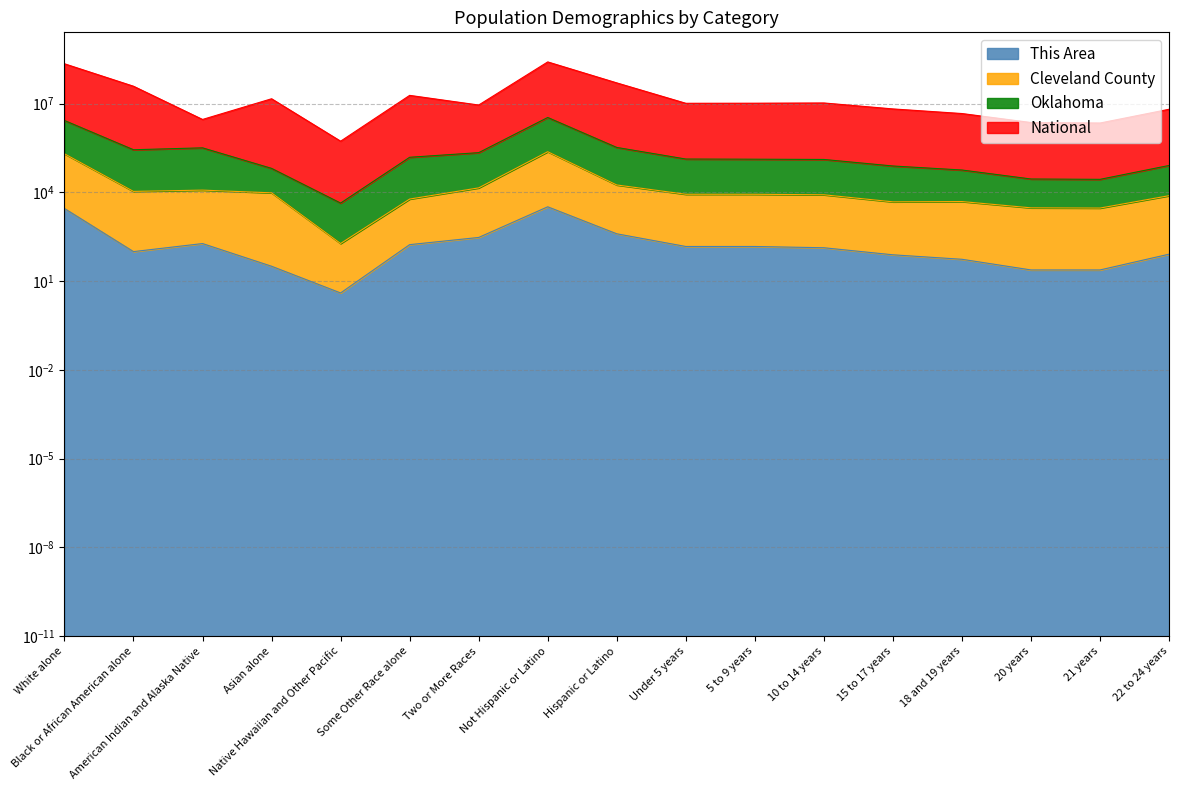

Which series has the widest spread of values?

National